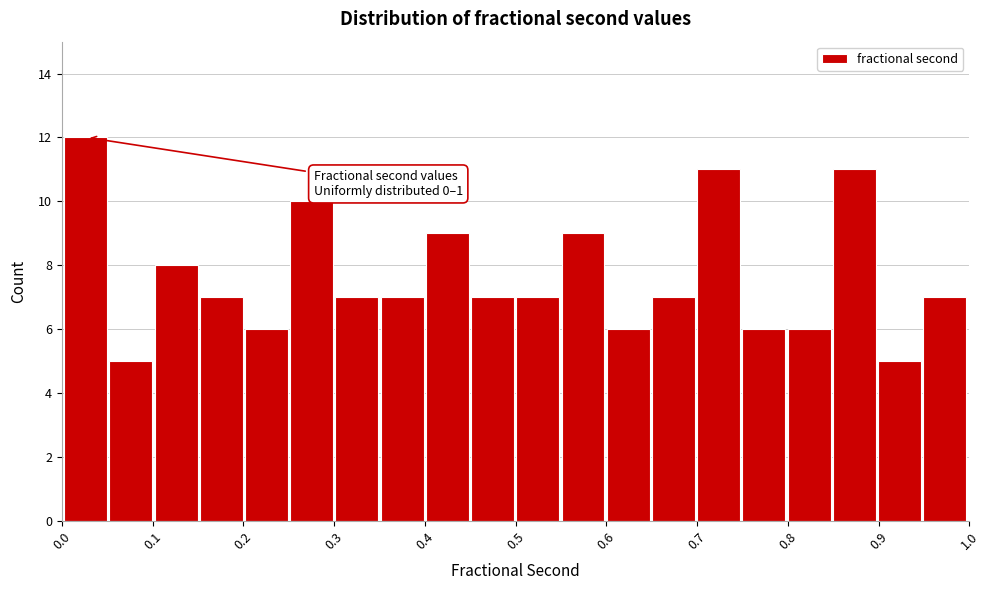

Over which range of the x-axis is the bar tallest?

0.00 to 0.05